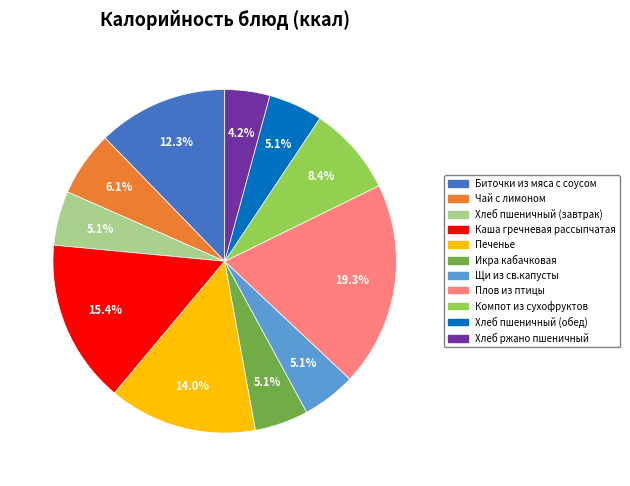

The Щи из св.капусты slice represents 5% of the pie. True or false?

True